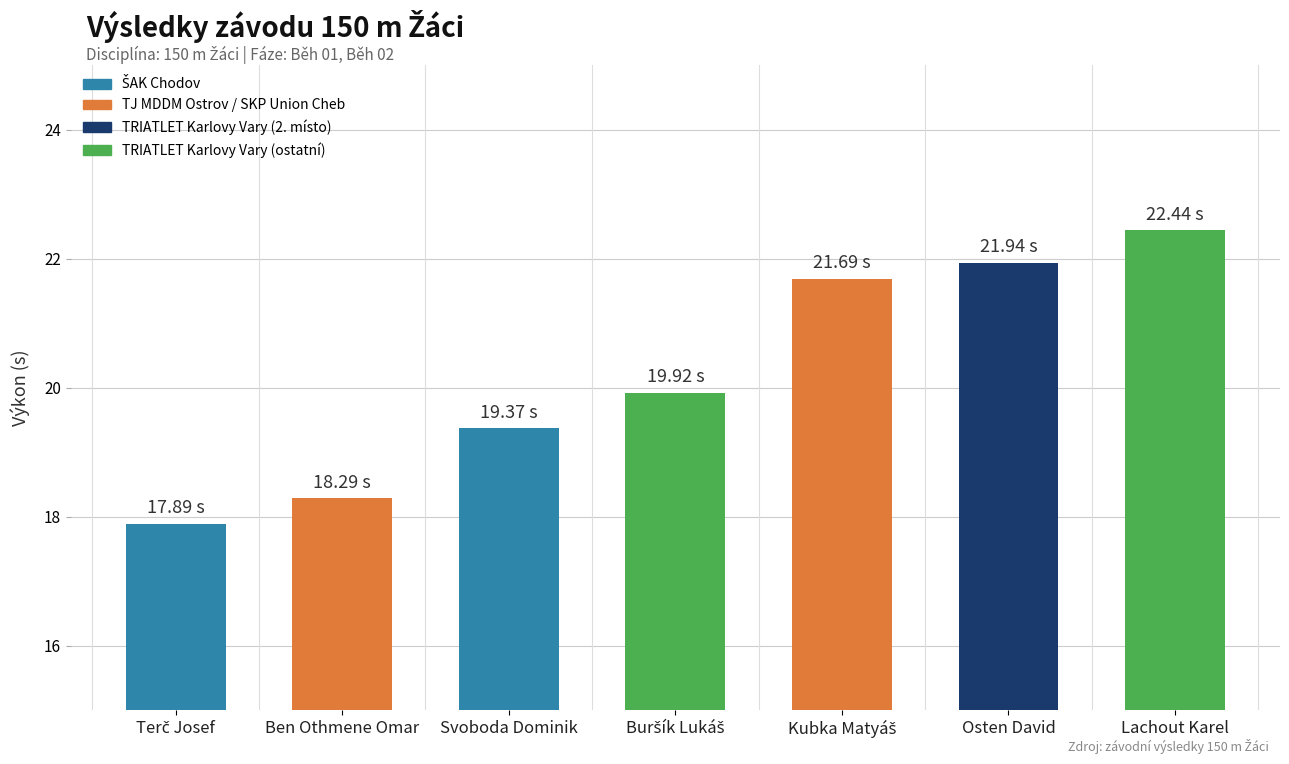

True or false: the data shows 22.4 at Lachout Karel.

True